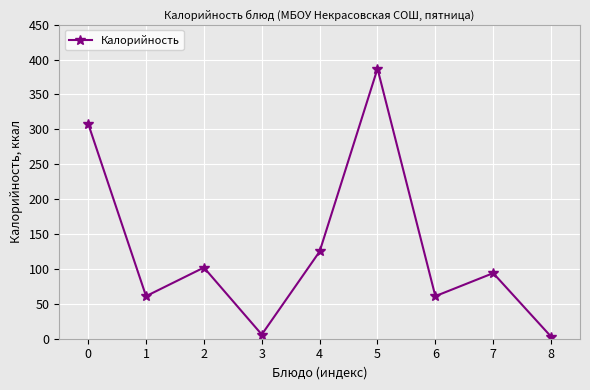

True or false: the data shows 59 at 4.

False